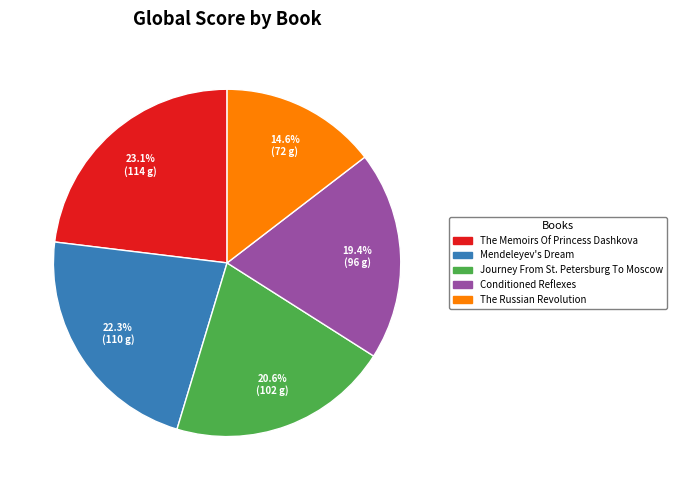

How many segments does this pie chart have?

5